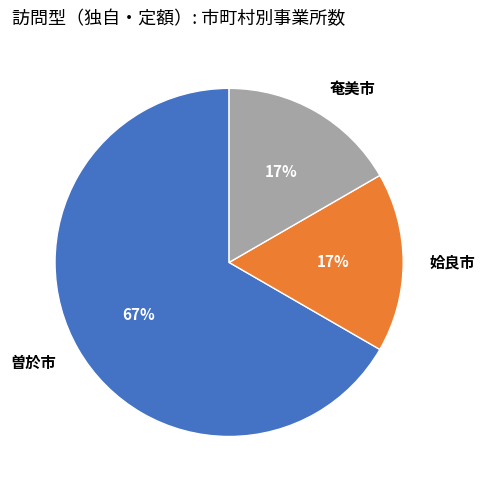

What percentage is the 姶良市 slice, to the nearest percent?

17%